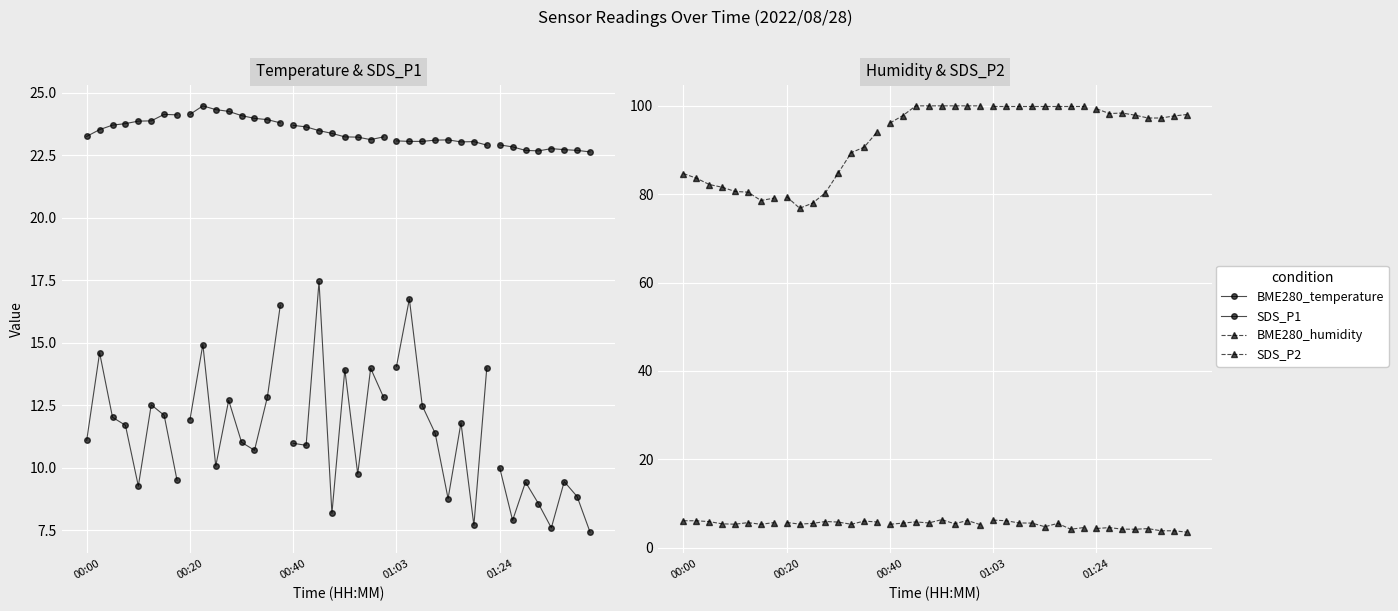

Which series has the largest range (max minus min)?

BME280_humidity